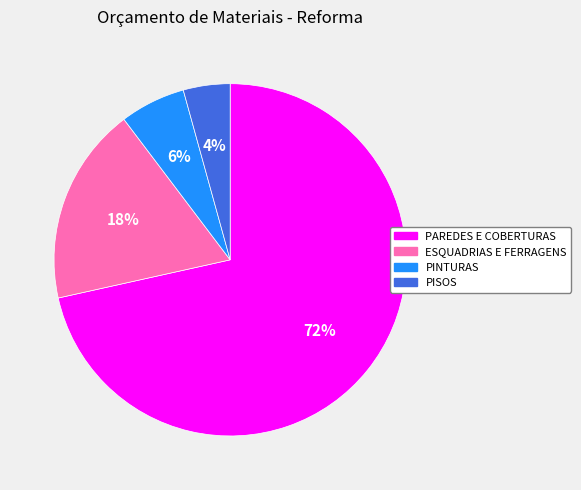

What percentage is the PISOS slice, to the nearest percent?

4%